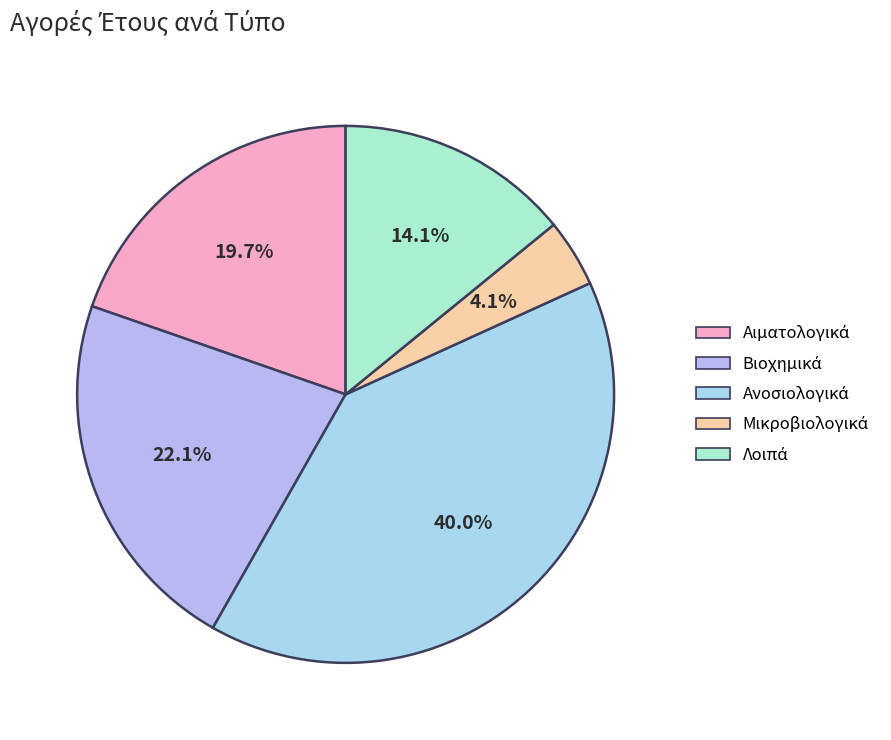

How many segments does this pie chart have?

5